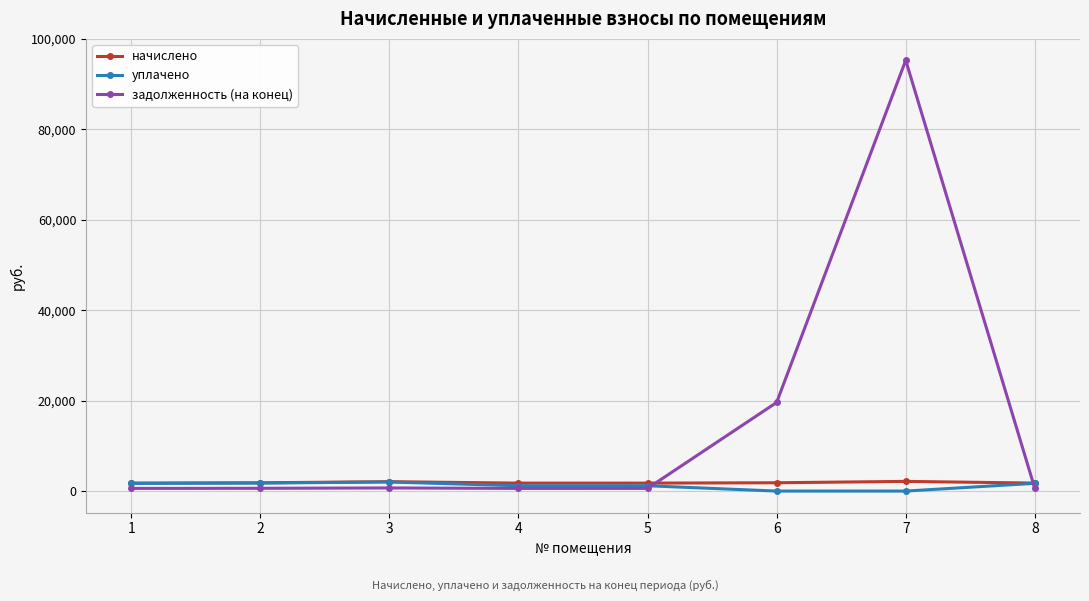

How many data points in уплачено are above 1704?

4